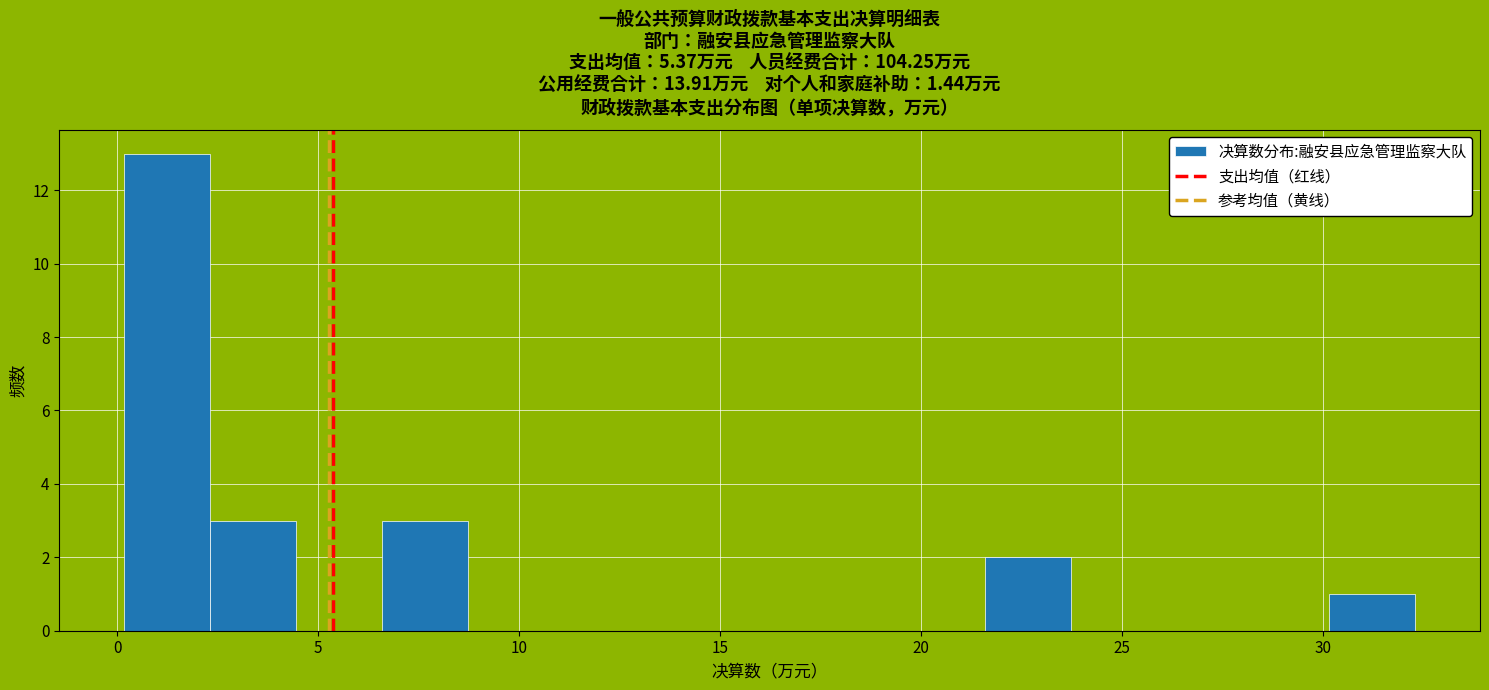

Reading left to right, transcribe this chart: for each bar, give the range it covers on the x-axis and its height. Neither the bar edges nor the heights are printed on the chart, so give them approximately, as read against the axes.

0.0 to 2.5: 13
2.5 to 4.5: 3
4.5 to 6.5: 0
6.5 to 8.5: 3
8.5 to 11.0: 0
11.0 to 13.0: 0
13.0 to 15.0: 0
15.0 to 17.5: 0
17.5 to 19.5: 0
19.5 to 21.5: 0
21.5 to 23.5: 2
23.5 to 26.0: 0
26.0 to 28.0: 0
28.0 to 30.0: 0
30.0 to 32.5: 1